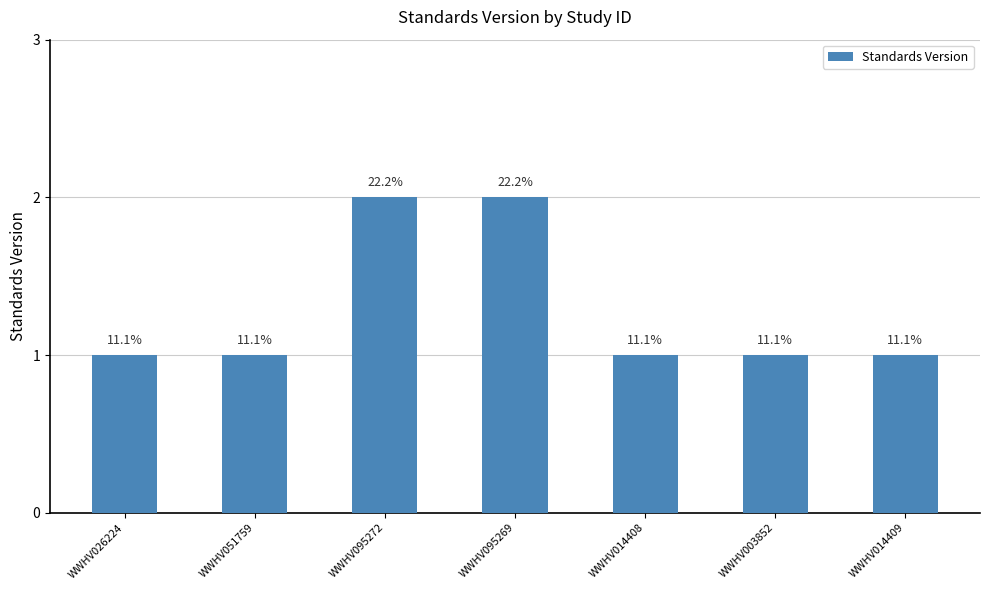

How many bars are there in total?

7